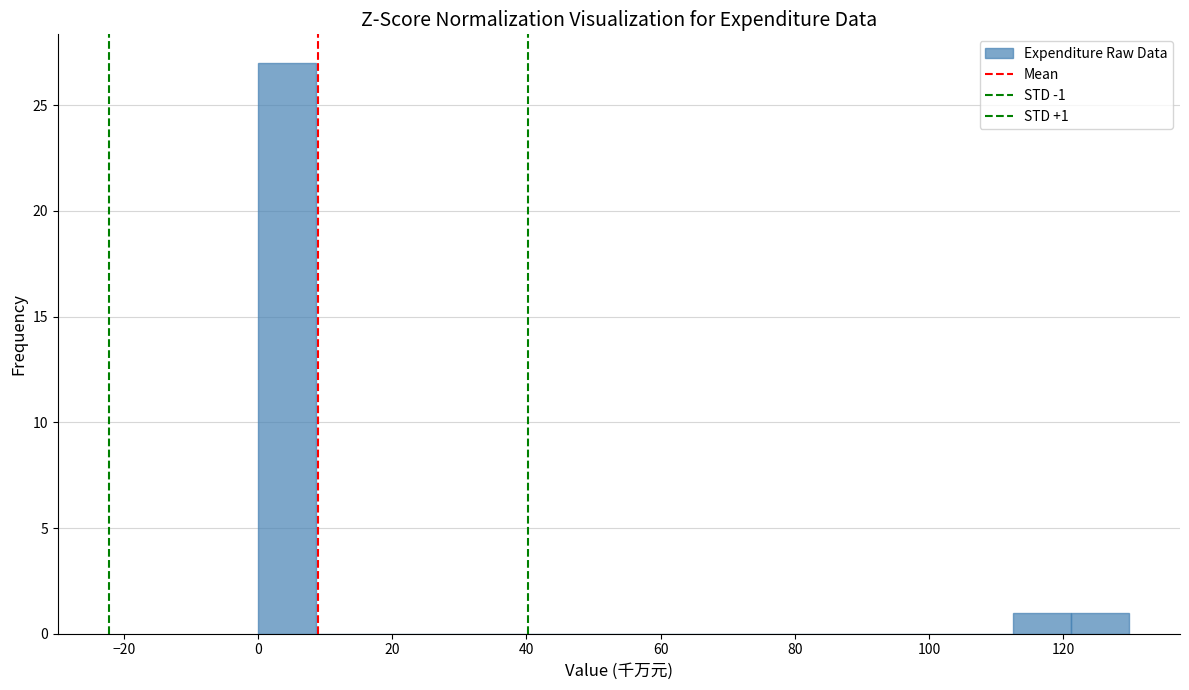

Over which range of the x-axis is the bar tallest?

0 to 8